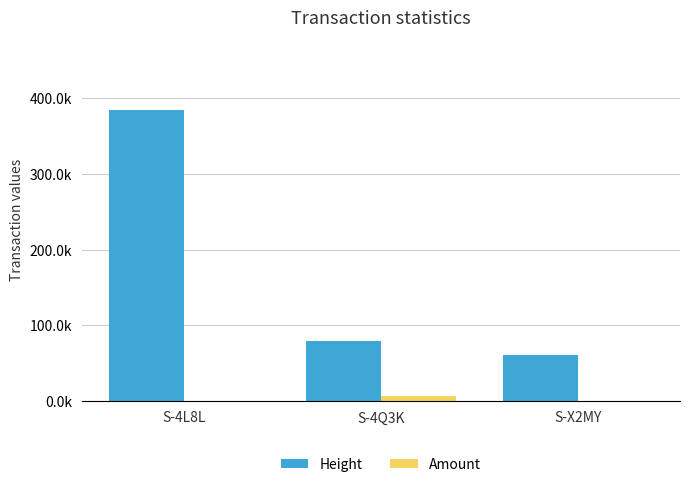

What are all the series names shown in the legend?

Height, Amount